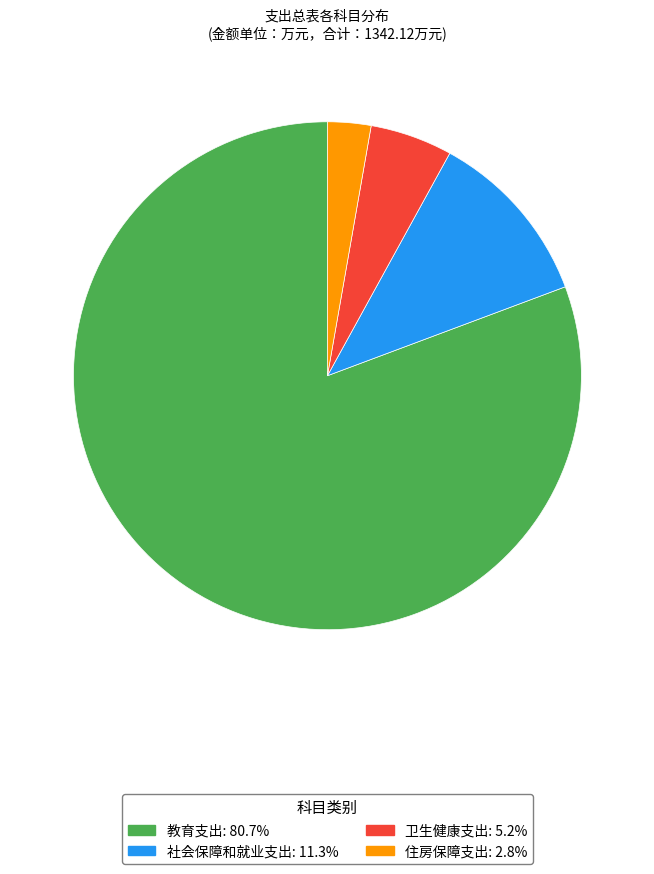

How many slices are in this pie chart?

4